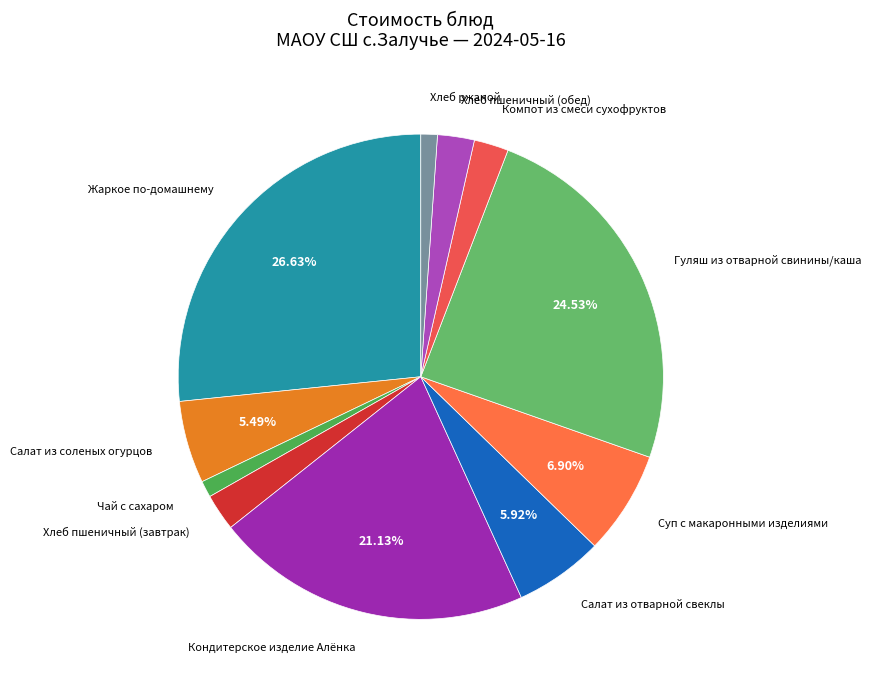

Is there a majority slice in this chart?

No